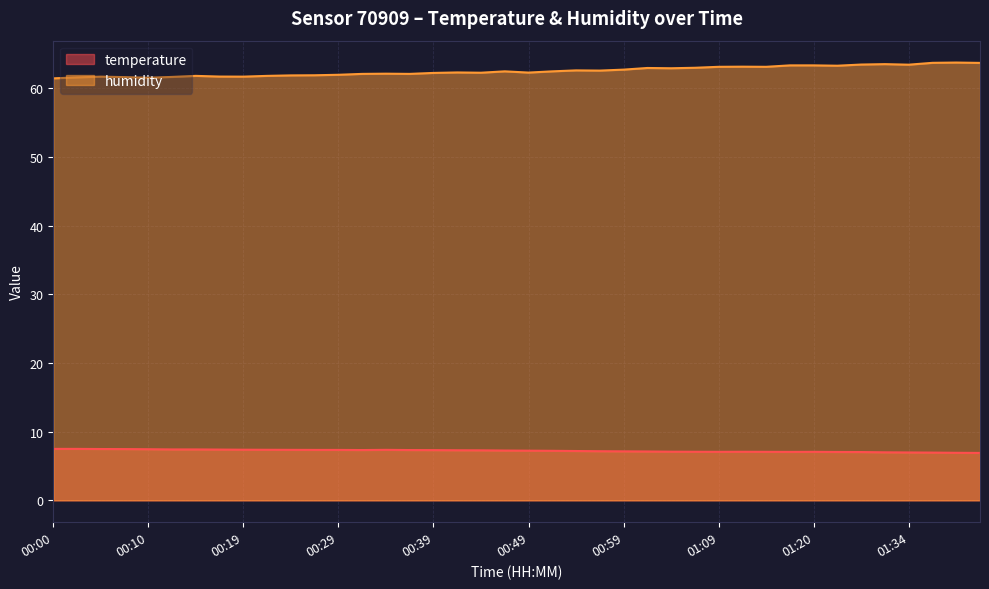

What are all the series names shown in the legend?

temperature, humidity